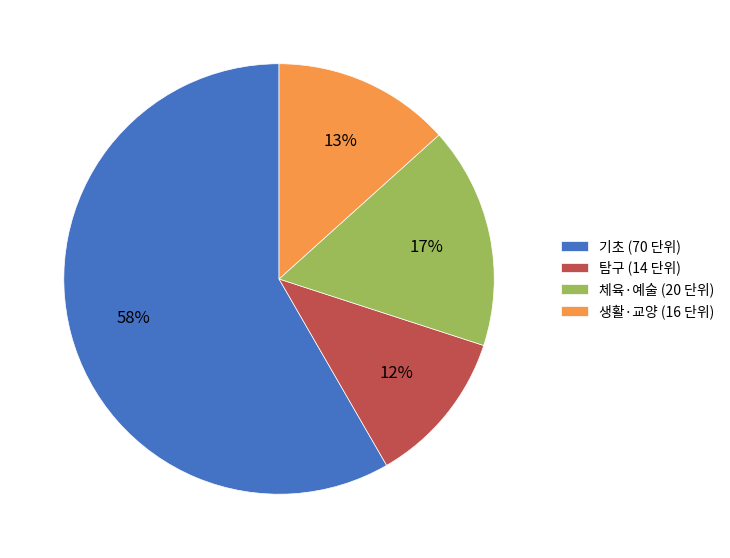

What percentage is the 기초 (70 단위) slice, to the nearest percent?

58%